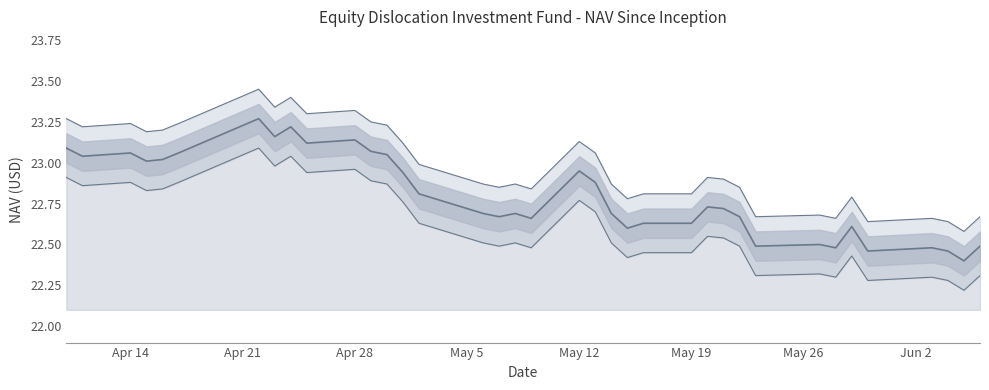

True or false: upper bound and NAV cross at least once.

False